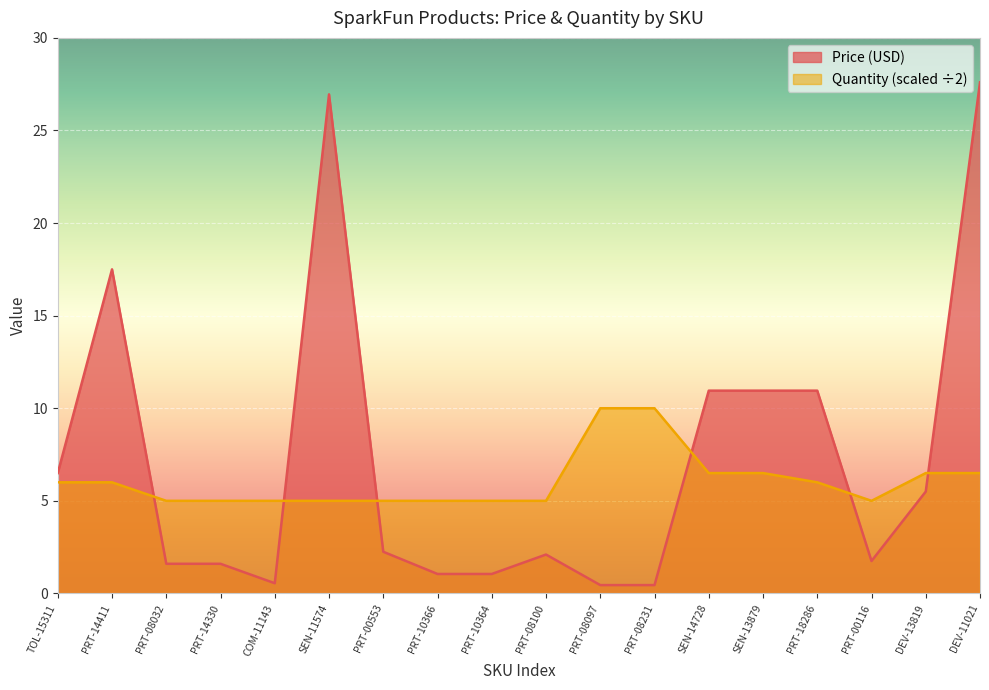

What is the value of the Price (USD) point at the 8th from the left?

1.1